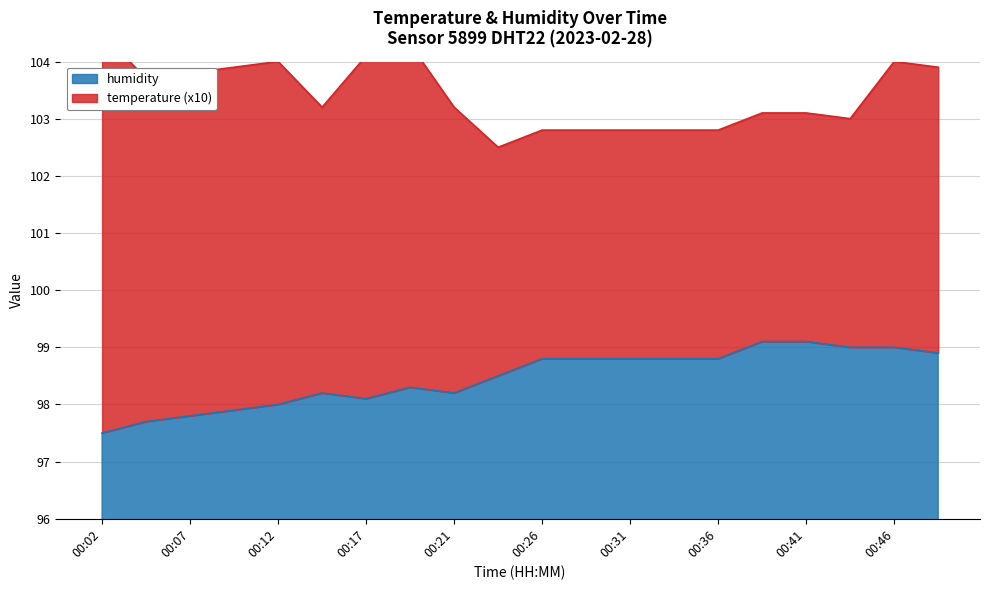

How many points are higher than both their immediate neighbors (excluding endpoints)?

2